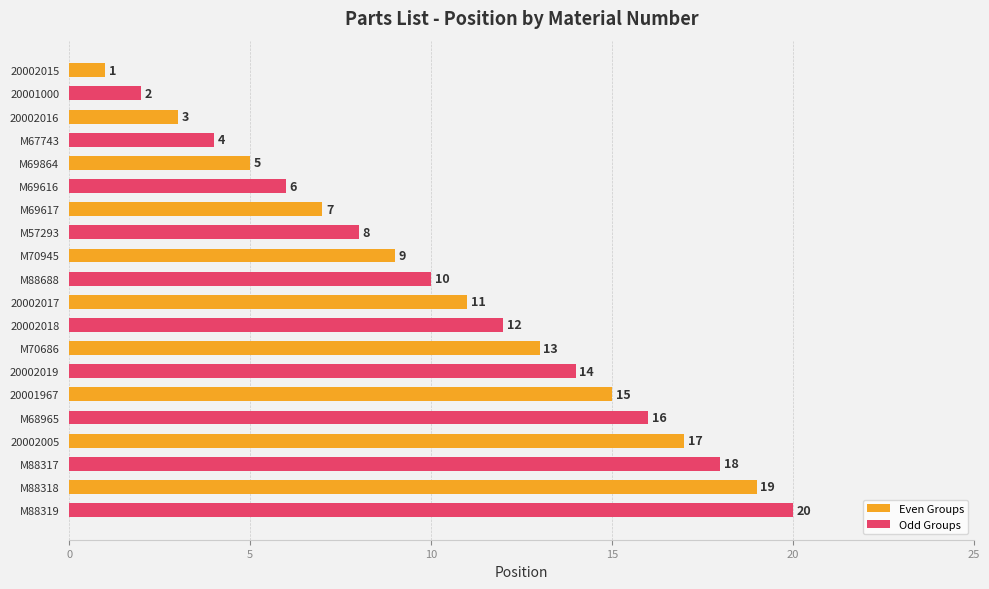

What position from the bottom is M70945?

12